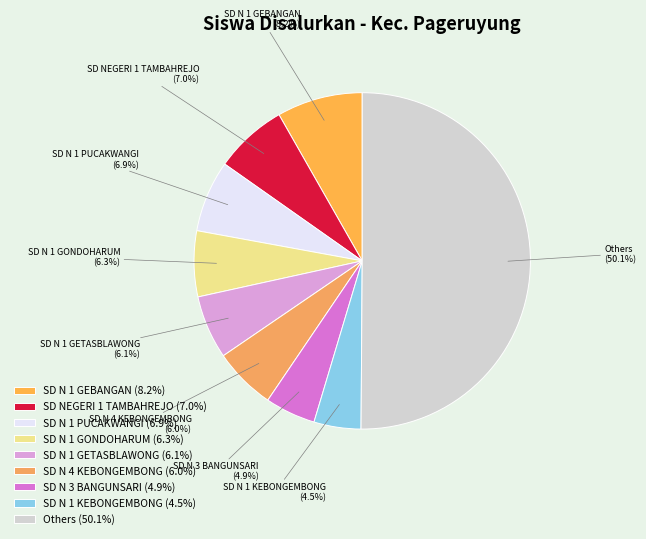

Is the sum of SD NEGERI 1 TAMBAHREJO (7.0%) and Others (50.1%) greater than half?

Yes